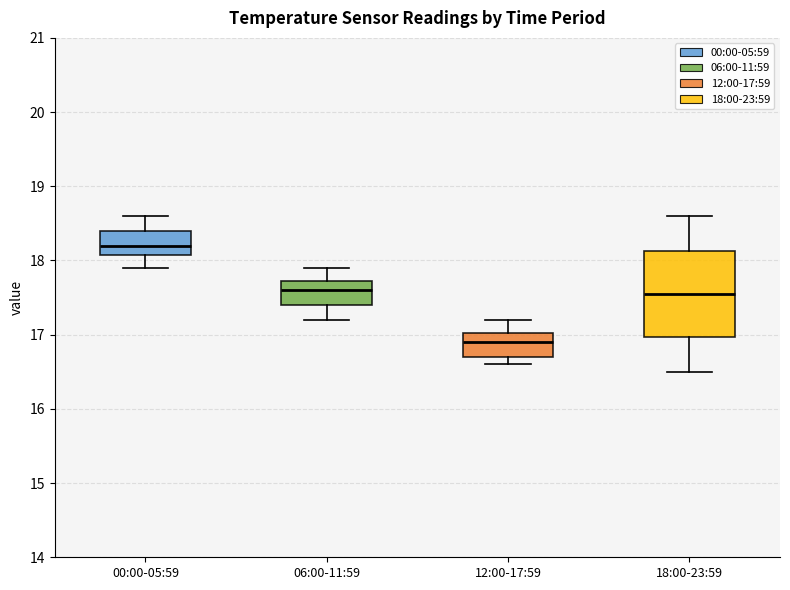

Where does the upper whisker of the box for 12:00-17:59 end on the y-axis? The values are not printed on the chart, so give them approximately, as read against the axis.

17.2